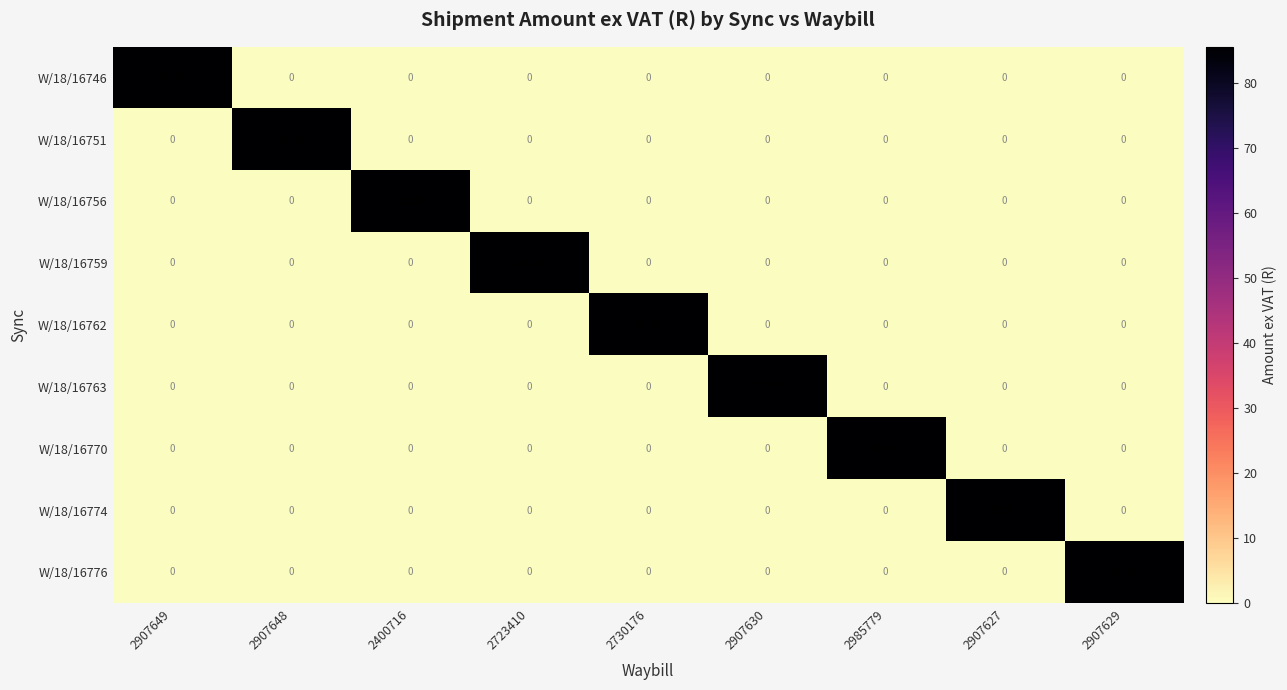

Which has a higher value, 2907649 or 2400716?

2907649